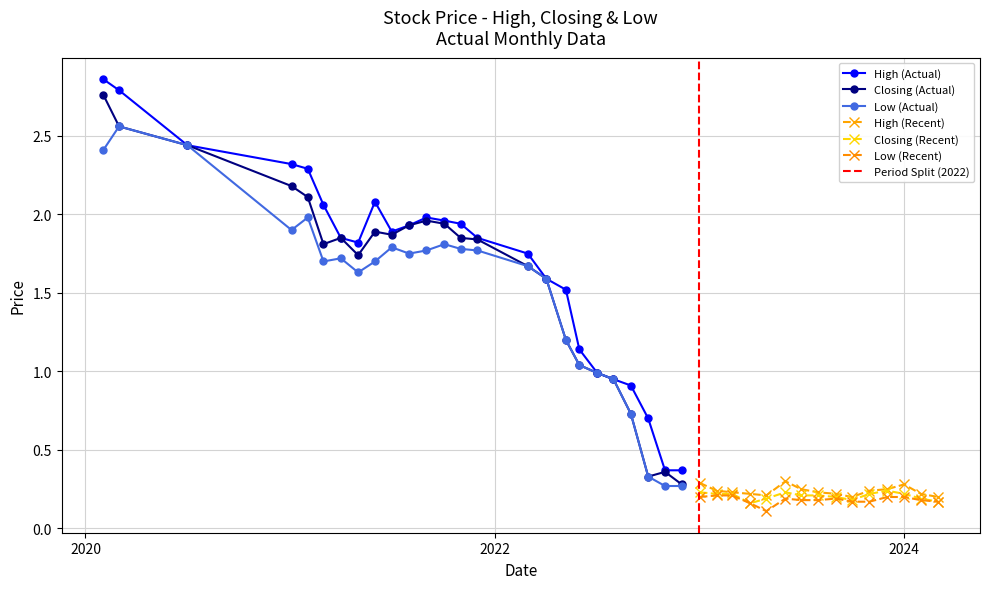

Is it true that High equals 1.6 at 23?

True